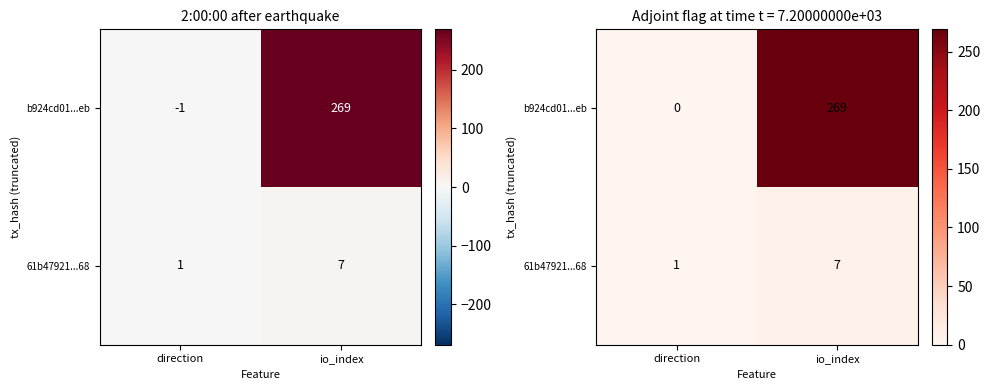

Which series has the widest spread of values?

b924cd01...eb